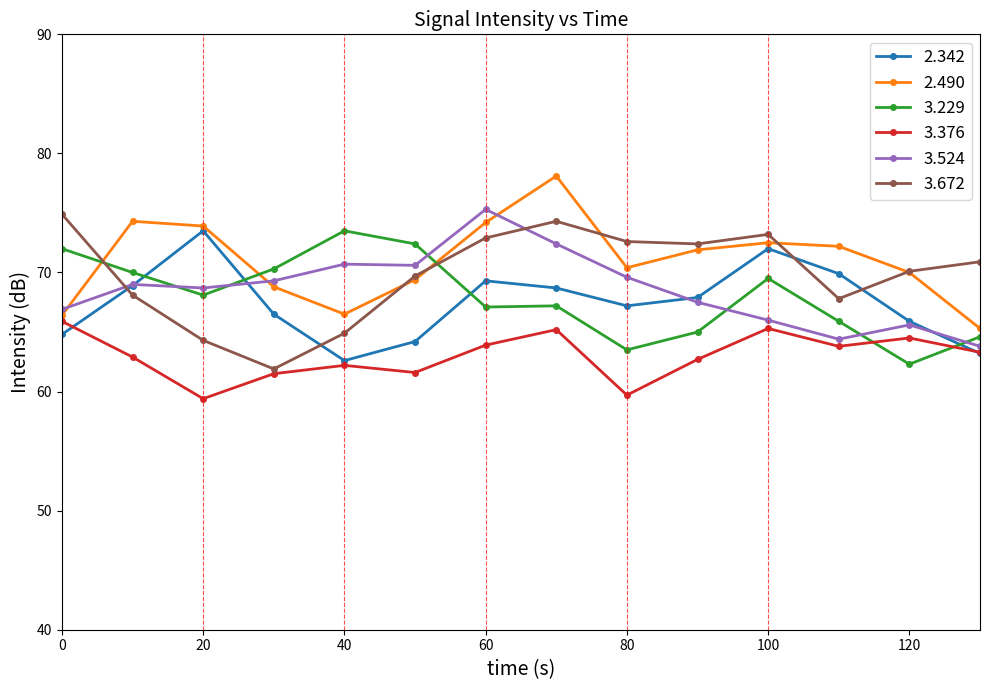

What is the average value of the 2.342 series?

67.5